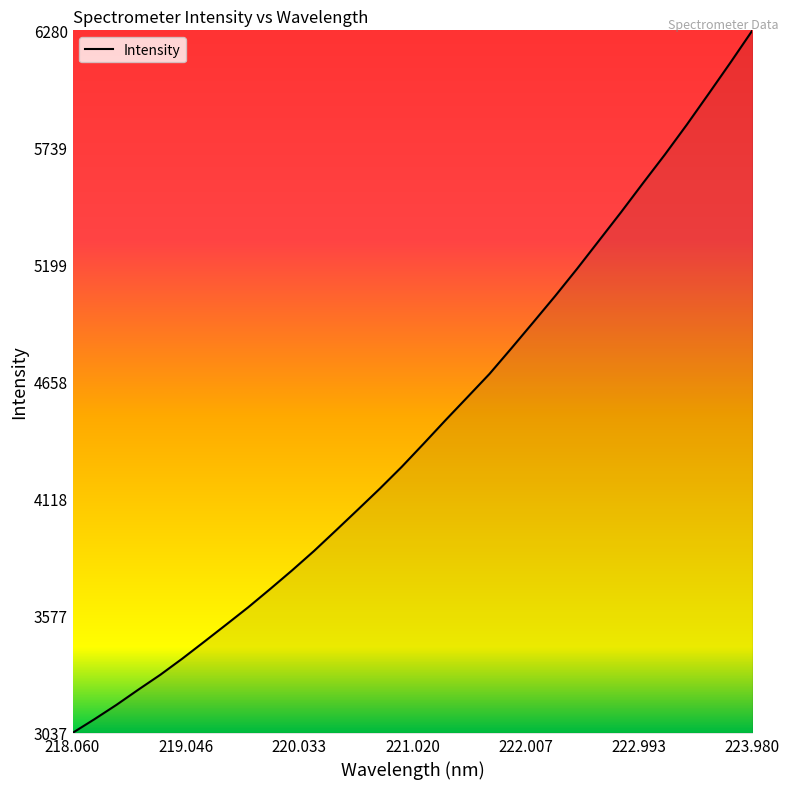

What is the minimum value shown in the chart?

3036.8